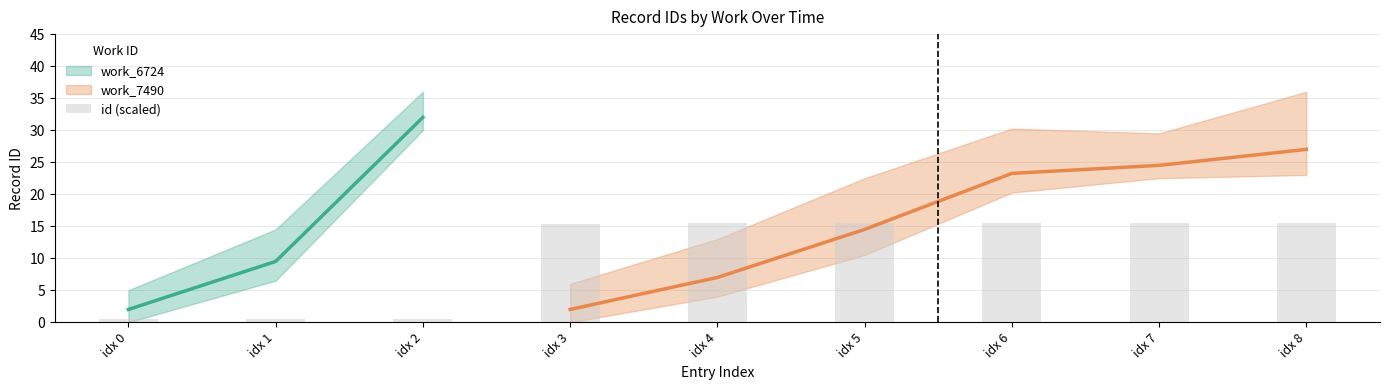

What is the change in value from idx 0 to idx 8?

+15.0